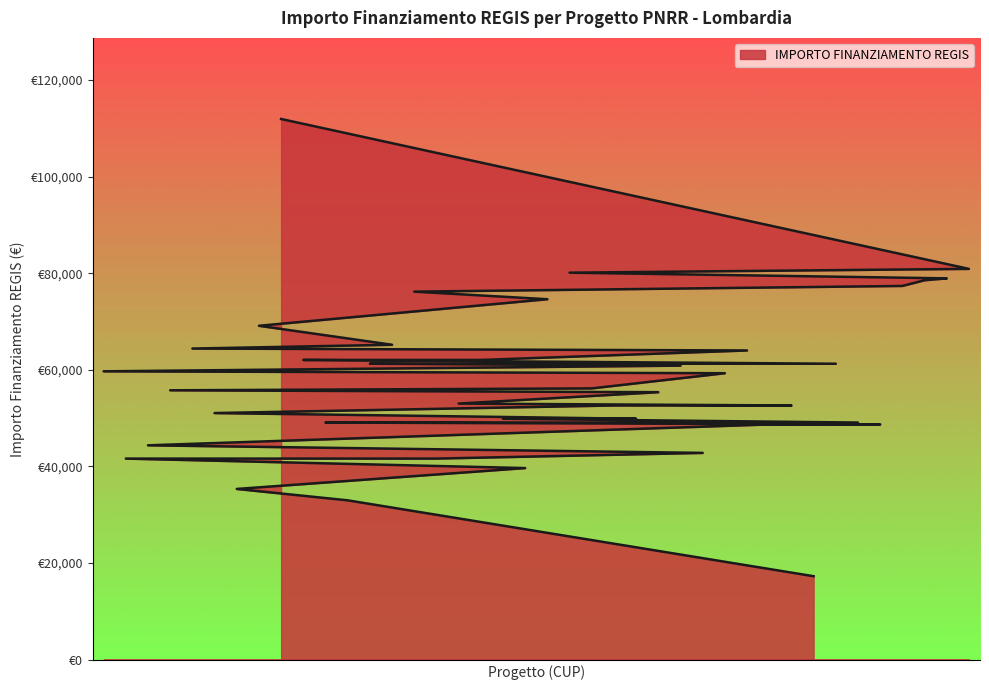

What is the change in value from E44D23004040006 to F54D23003820006?

-8641.7